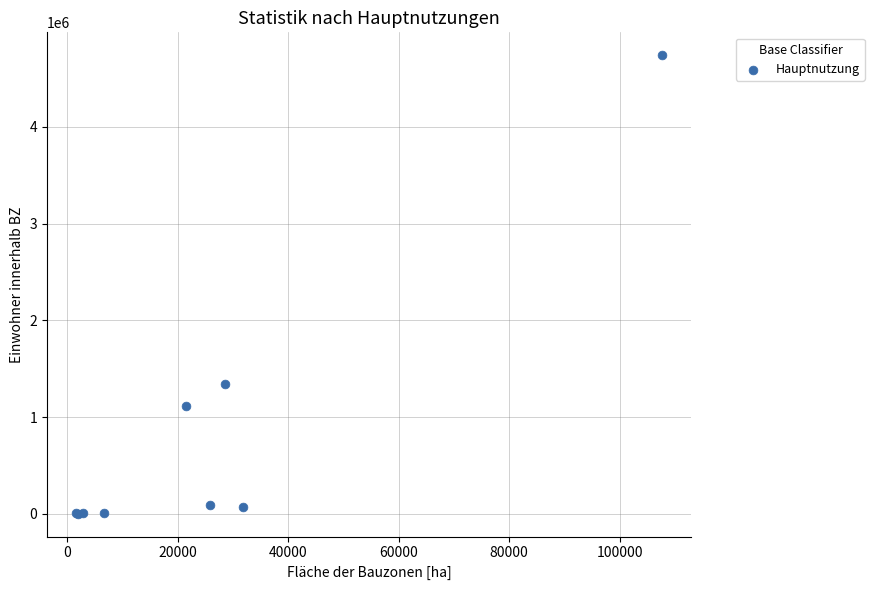

What Y value in the scatter plot is closest to 2370535?

1343845